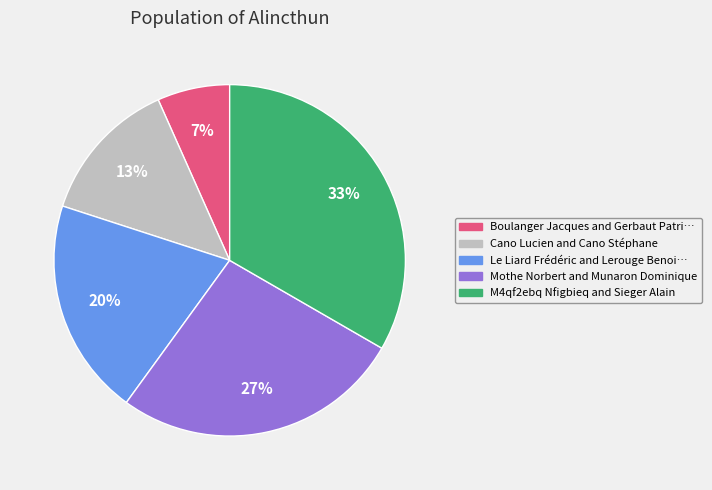

What is the ratio of the value at Boulanger Jacques and Gerbaut Patri… to the value at Le Liard Frédéric and Lerouge Benoi…?

0.3